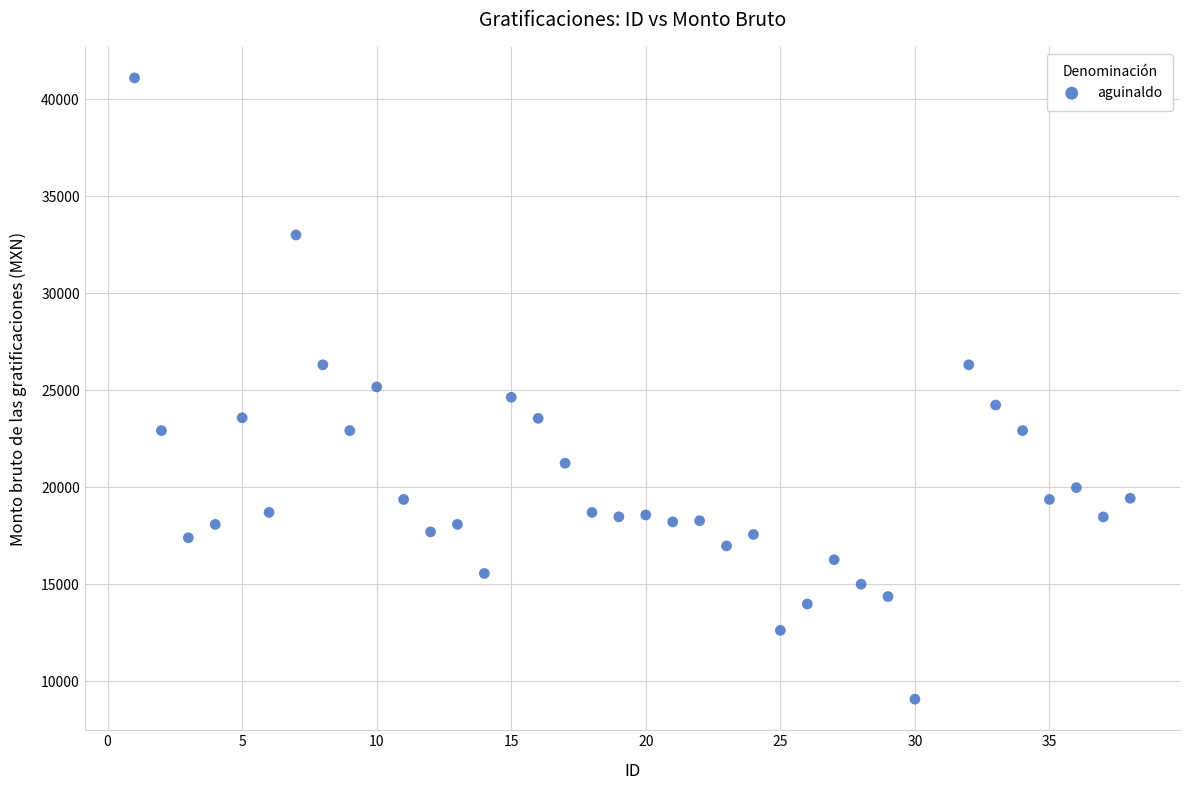

What is the range of X values (max minus min)?

37.0